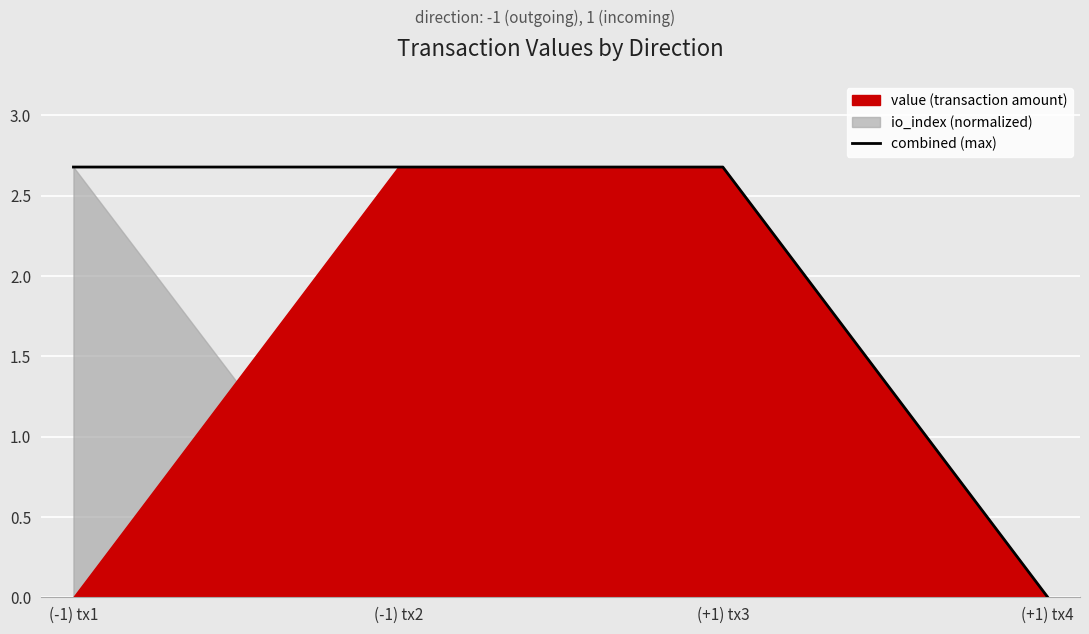

At which label does combined (max) reach its minimum?

(+1) tx4